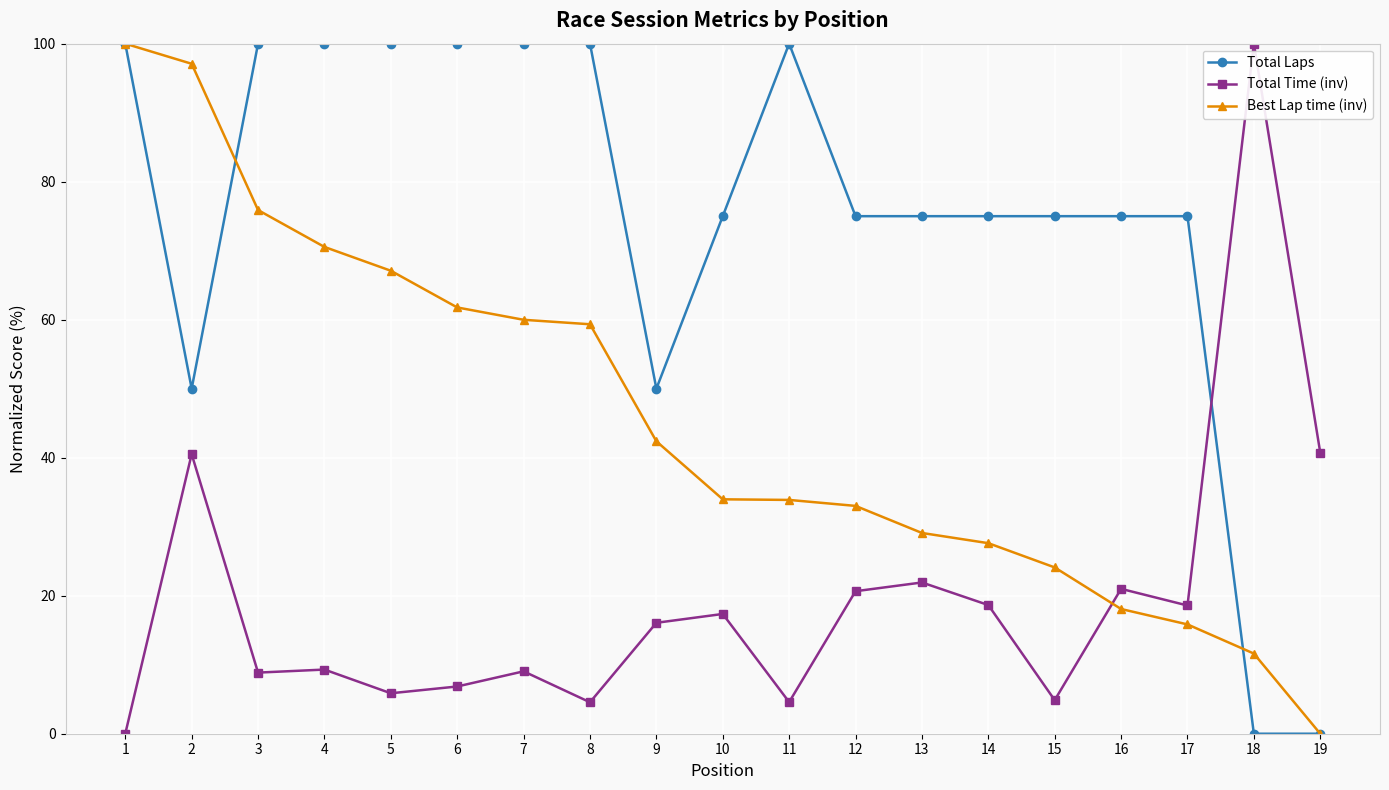

What is the sum of all Total Time (inv) values?

369.4